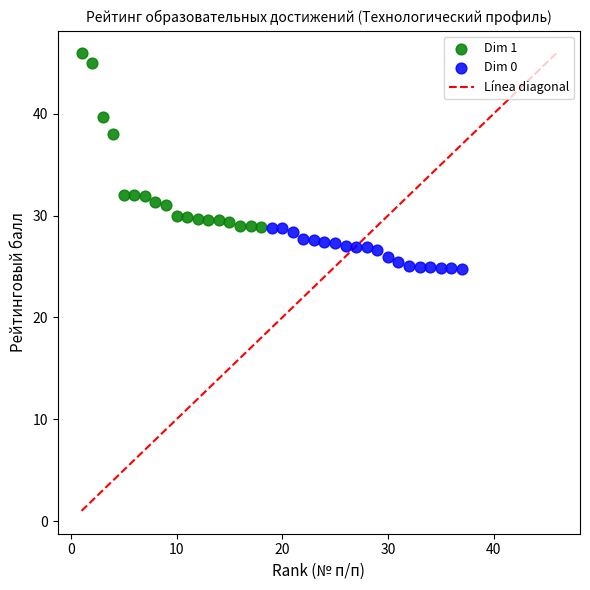

Which series reaches the maximum Y coordinate?

Dim 1